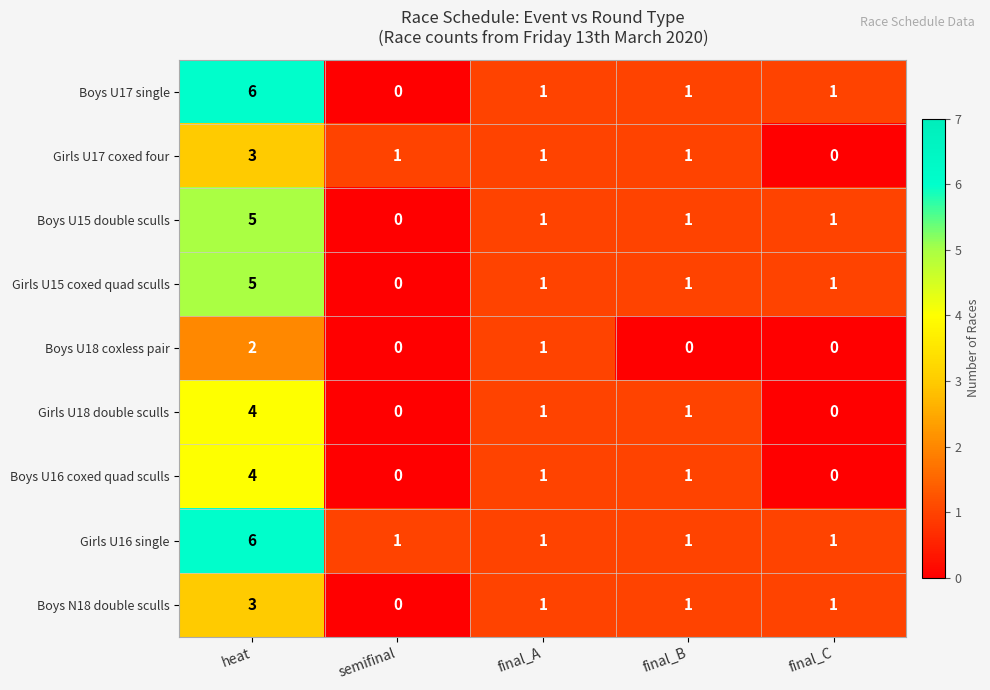

Where is Boys U18 coxless pair nearest to the value 1?

final_A